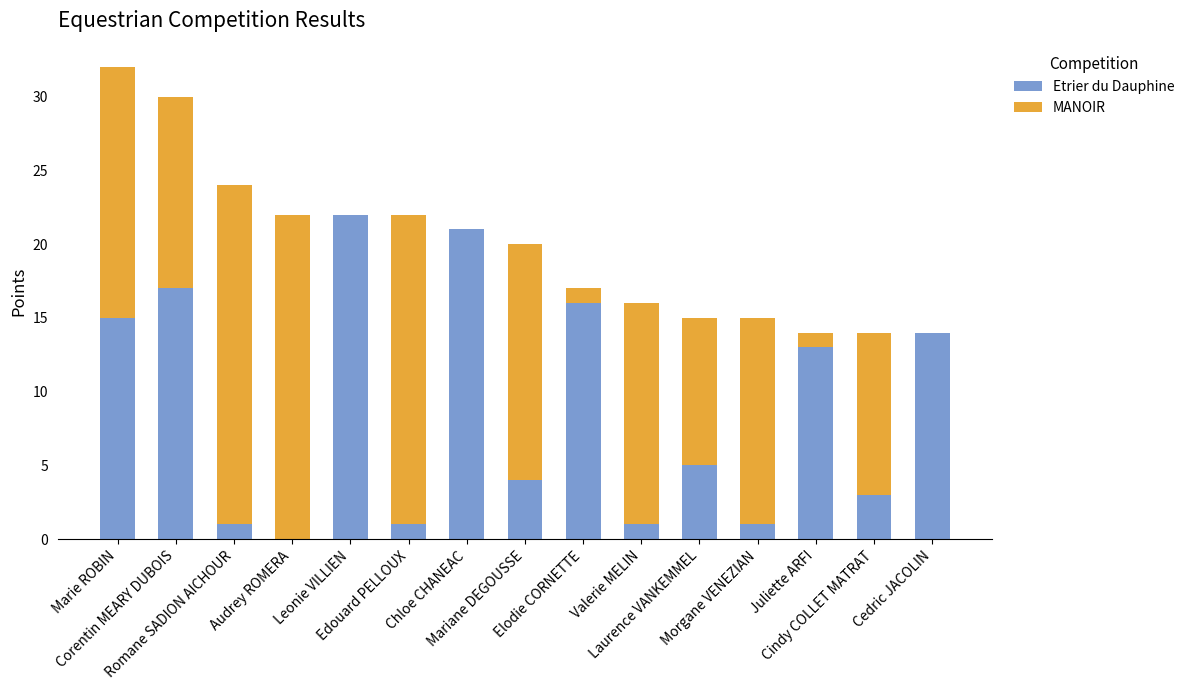

Are the bars horizontal?

No